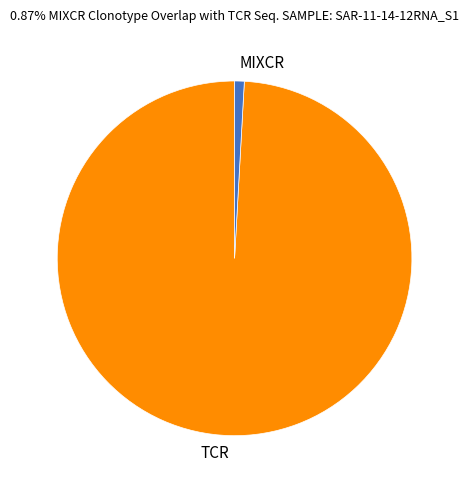

Between TCR and MIXCR, which is larger?

TCR